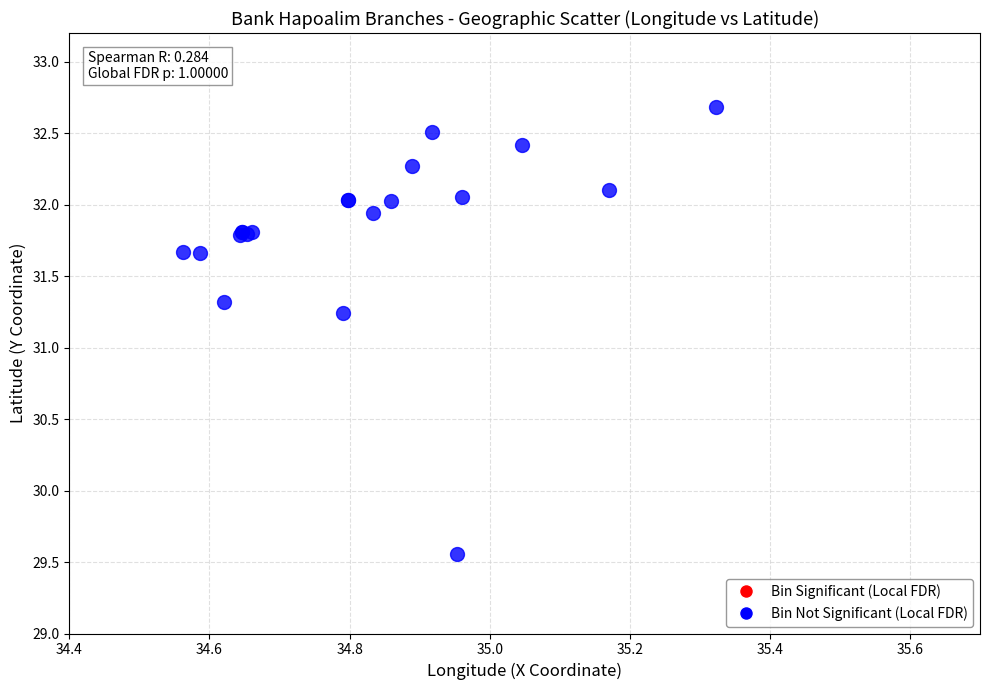

What Y value in the scatter plot is closest to 31?

31.2